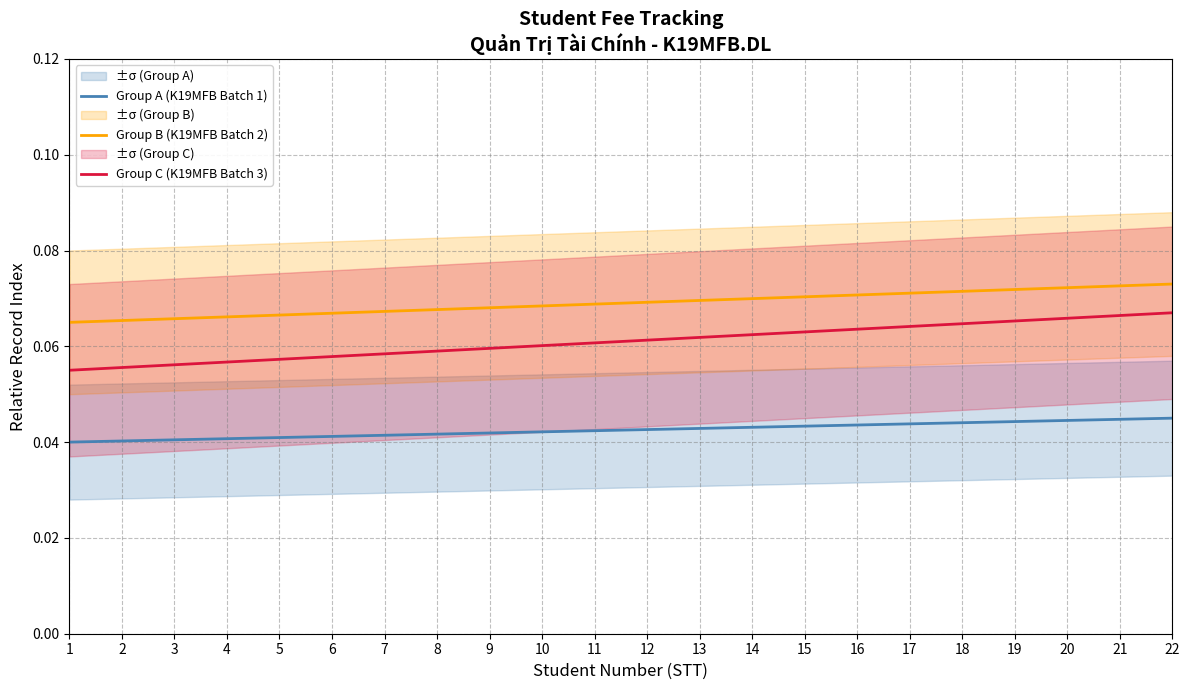

Reading left to right, extract all data points from this chart.

Group A (K19MFB Batch 1): 1=0.0	2=0.0	3=0.0	4=0.0	5=0.0	6=0.0	7=0.0	8=0.0	9=0.0	10=0.0	11=0.0	12=0.0	13=0.0	14=0.0	15=0.0	16=0.0	17=0.0	18=0.0	19=0.0	20=0.0	21=0.0	22=0.0
Group B (K19MFB Batch 2): 1=0.1	2=0.1	3=0.1	4=0.1	5=0.1	6=0.1	7=0.1	8=0.1	9=0.1	10=0.1	11=0.1	12=0.1	13=0.1	14=0.1	15=0.1	16=0.1	17=0.1	18=0.1	19=0.1	20=0.1	21=0.1	22=0.1
Group C (K19MFB Batch 3): 1=0.1	2=0.1	3=0.1	4=0.1	5=0.1	6=0.1	7=0.1	8=0.1	9=0.1	10=0.1	11=0.1	12=0.1	13=0.1	14=0.1	15=0.1	16=0.1	17=0.1	18=0.1	19=0.1	20=0.1	21=0.1	22=0.1